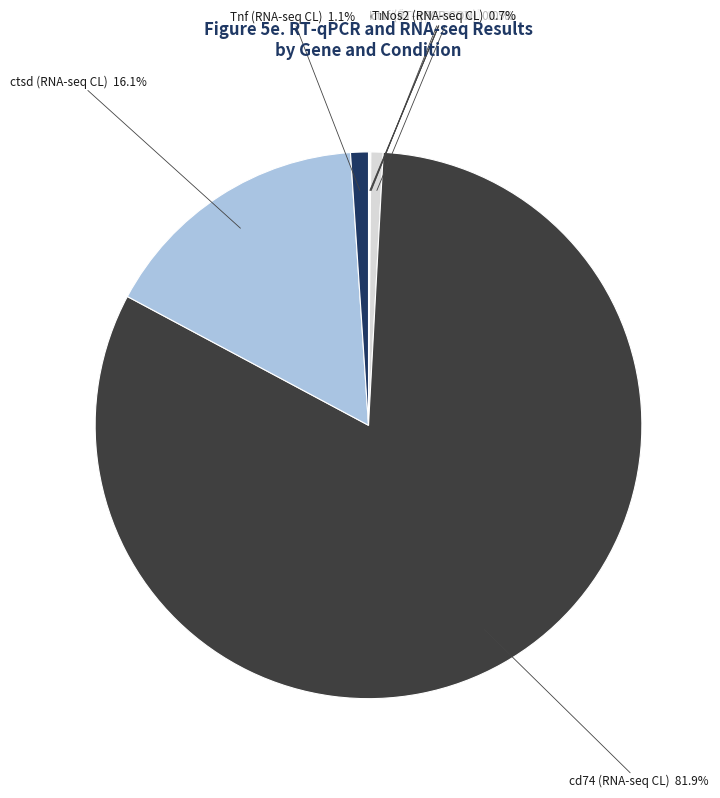

To the nearest percent, what portion does Tnf (RNA-seq CL) represent?

1%